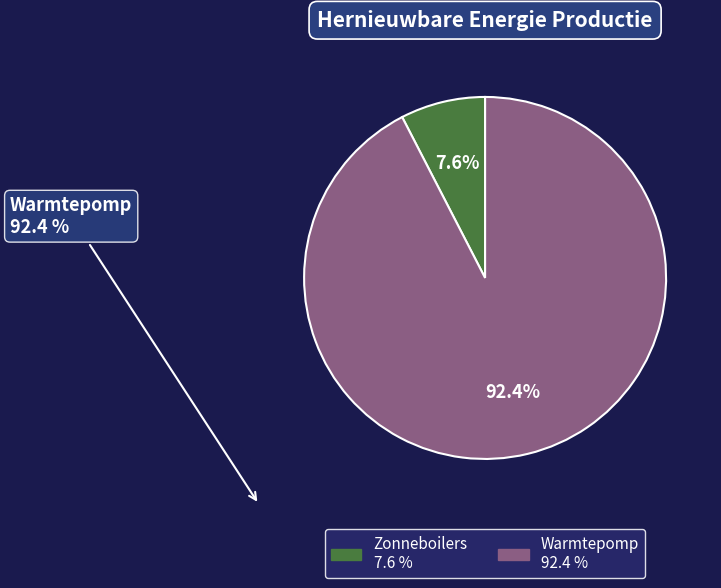

To the nearest percent, what is the difference between the Zonneboilers and Warmtepomp slice percentages?

85%